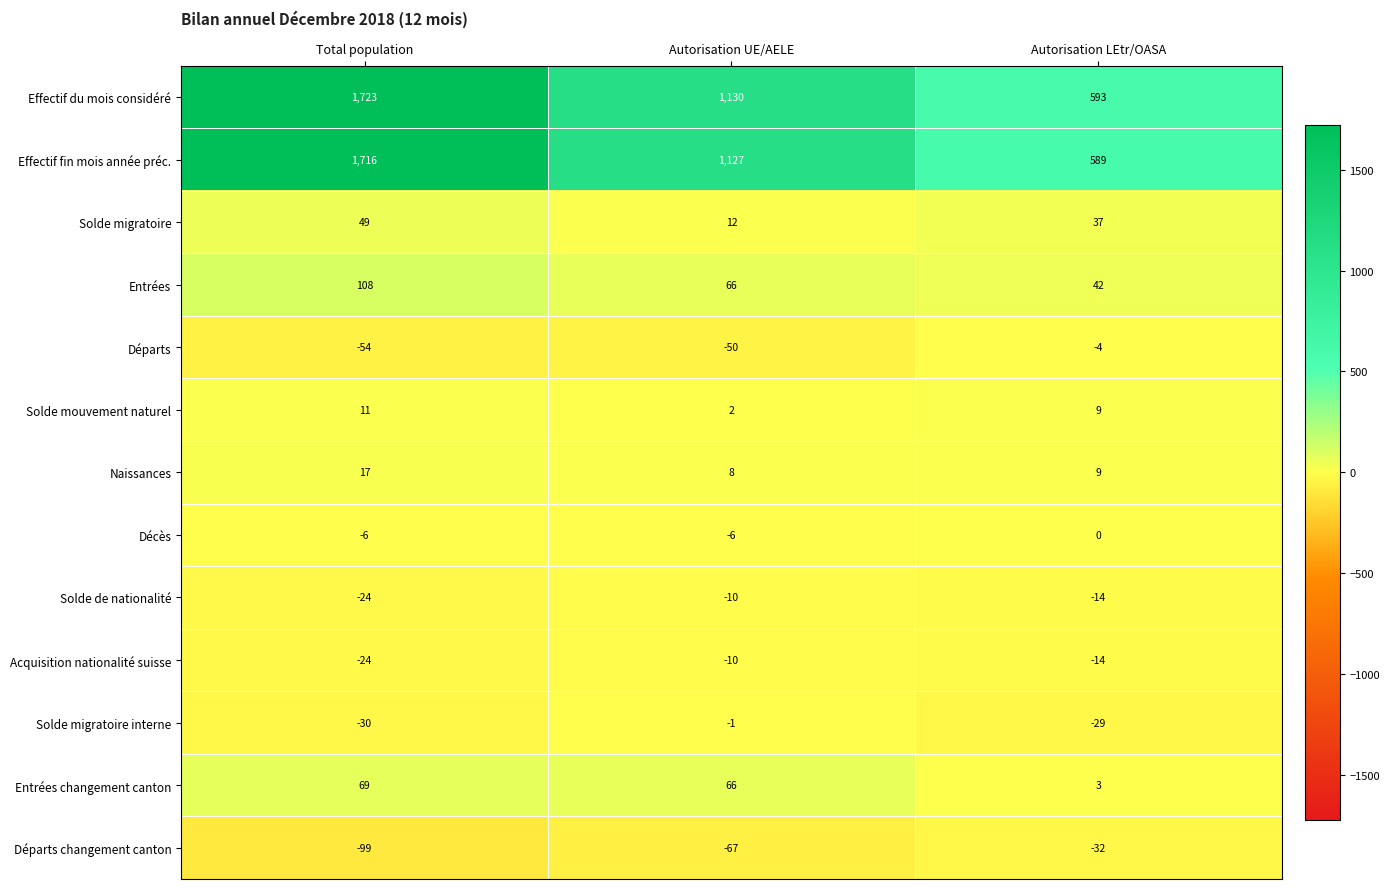

What is the spread (max minus min) of values at Autorisation UE/AELE?

1197